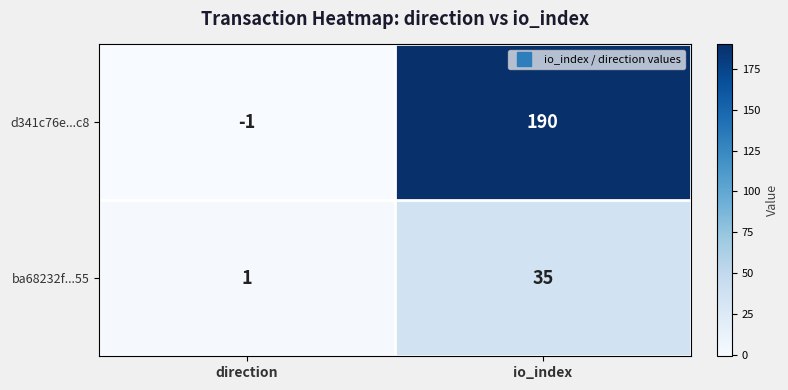

At which label is ba68232f...55 closest to 18?

direction